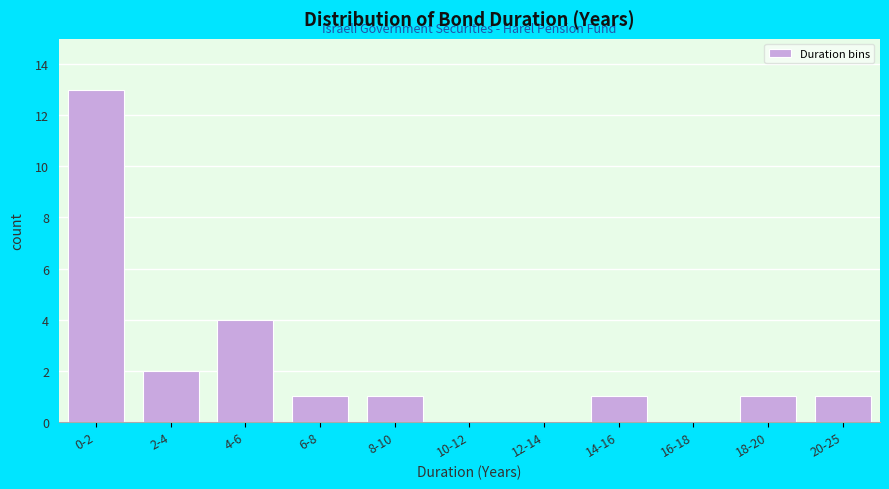

Reading left to right, what are all the values shown in this chart?

0-2=13	2-4=2	4-6=4	6-8=1	8-10=1	10-12=0	12-14=0	14-16=1	16-18=0	18-20=1	20-25=1